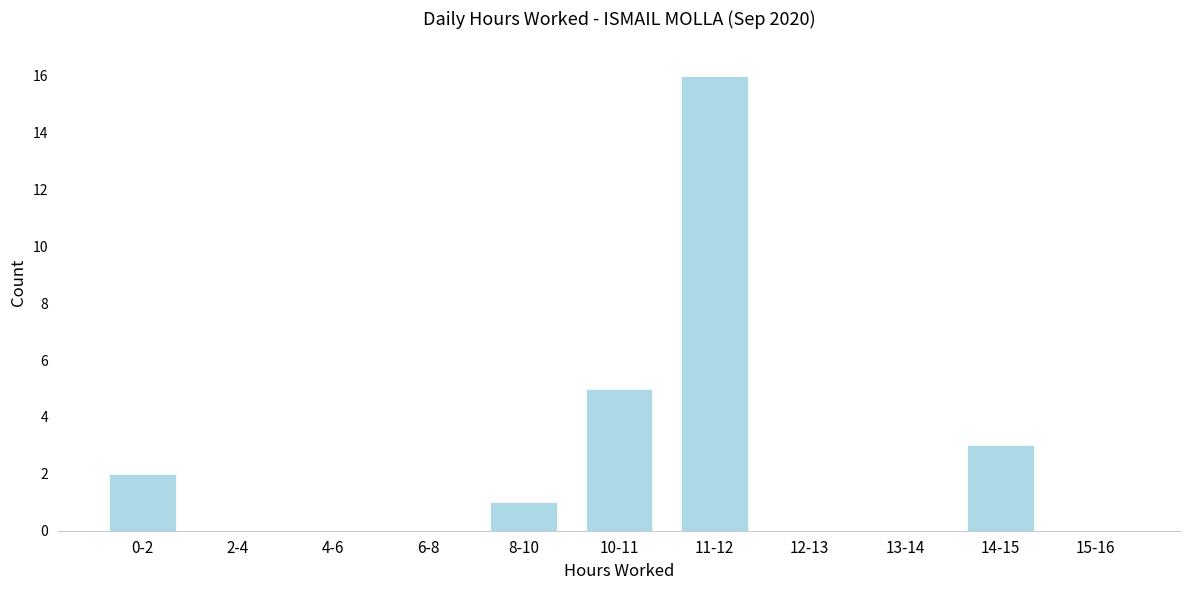

Reading left to right, list all the values displayed in this chart.

0-2=2	2-4=0	4-6=0	6-8=0	8-10=1	10-11=5	11-12=16	12-13=0	13-14=0	14-15=3	15-16=0